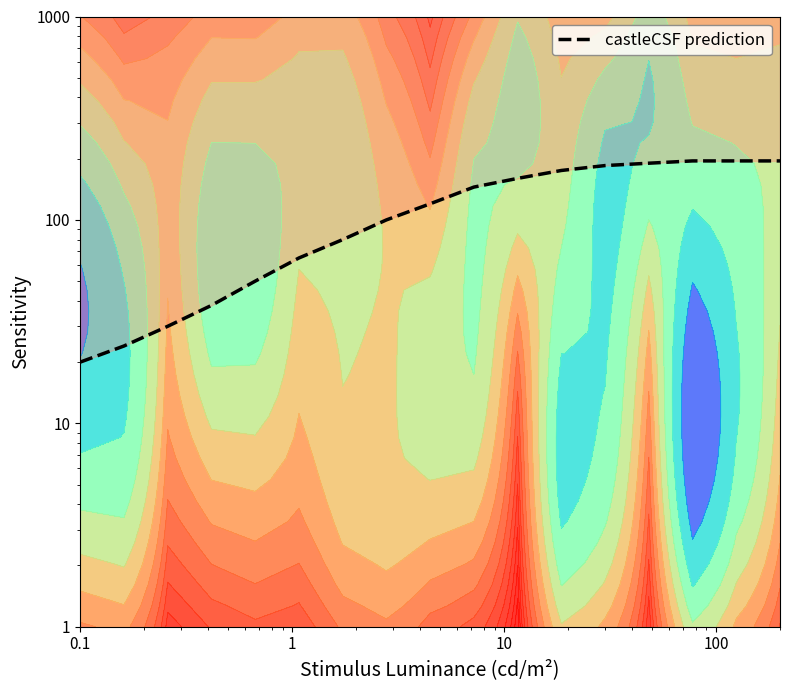

What is the difference between the second highest and second lowest values?

171